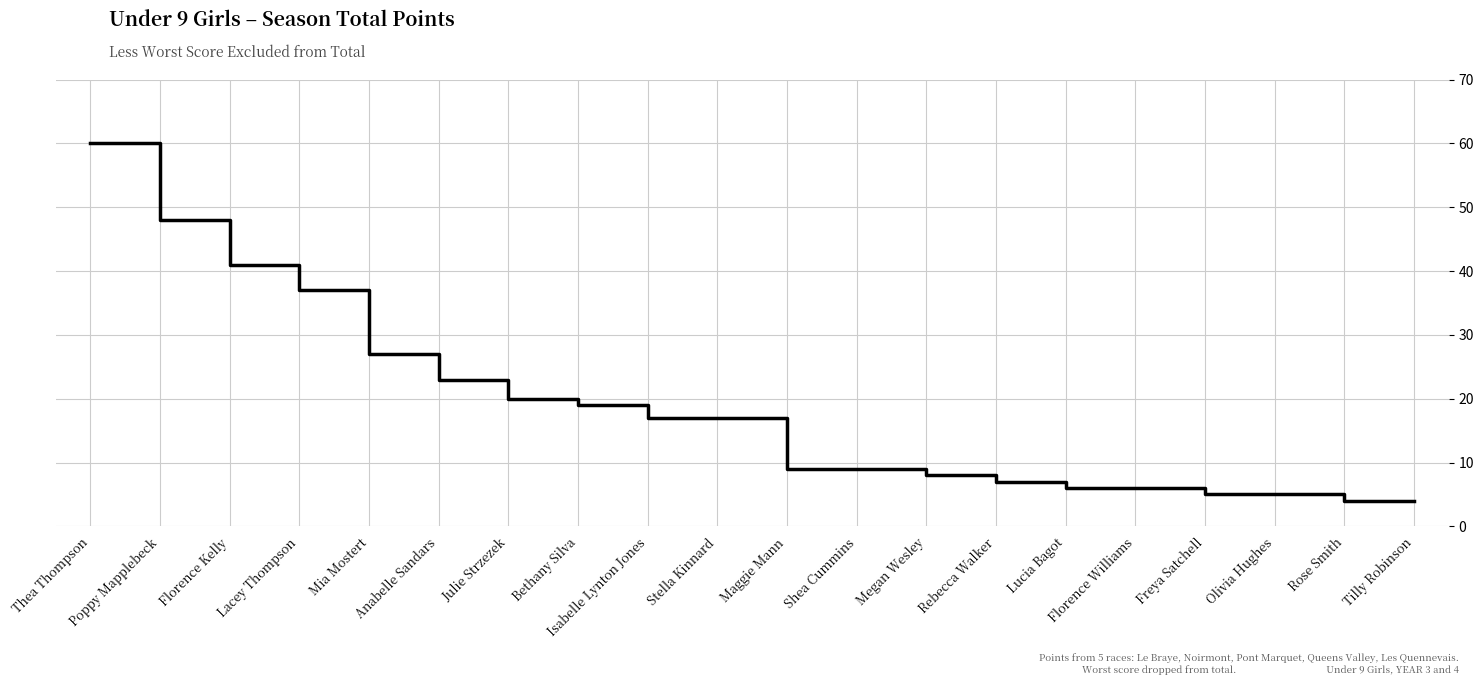

Count the number of categories in the chart.

20